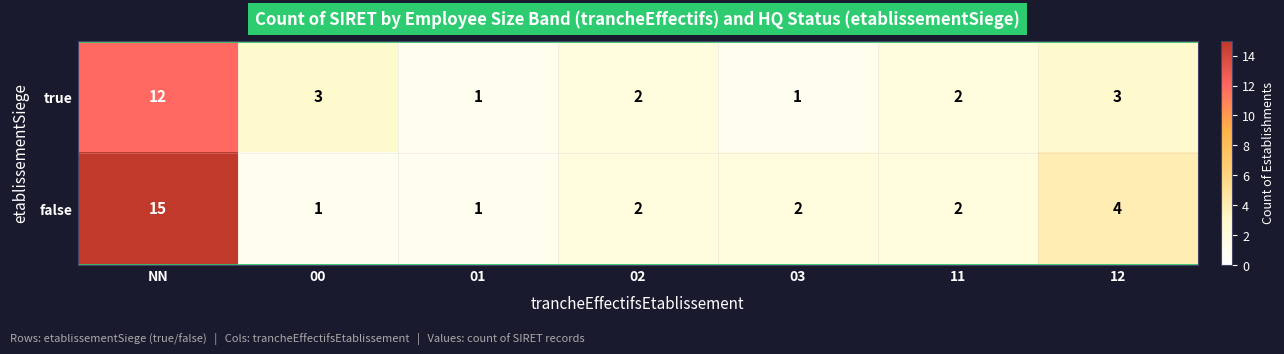

Reading left to right, what are all the values shown in this chart?

true: 12	3	1	2	1	2	3
false: 15	1	1	2	2	2	4